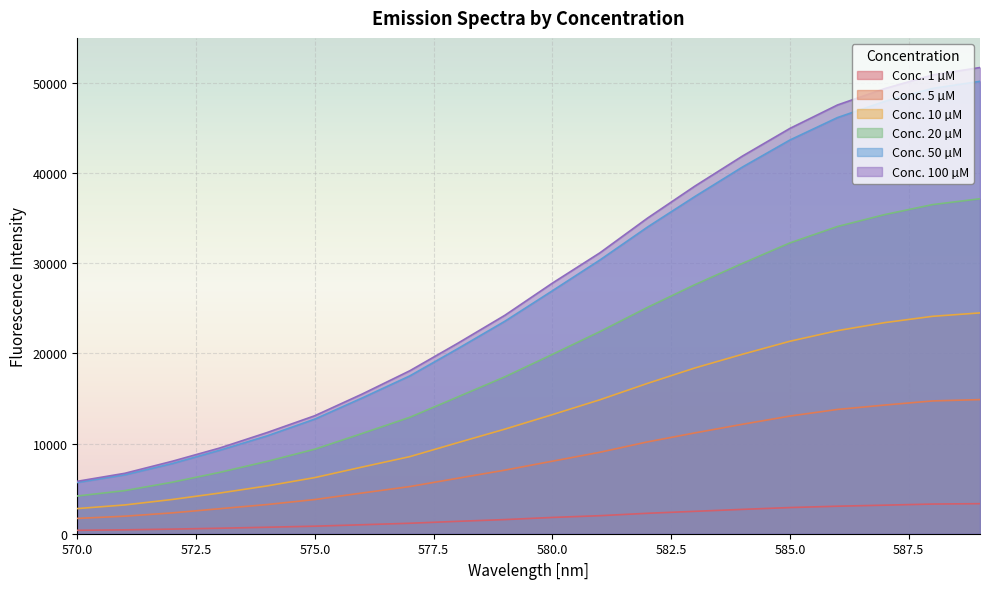

True or false: 10 has more than 2 points higher than both neighbors.

False